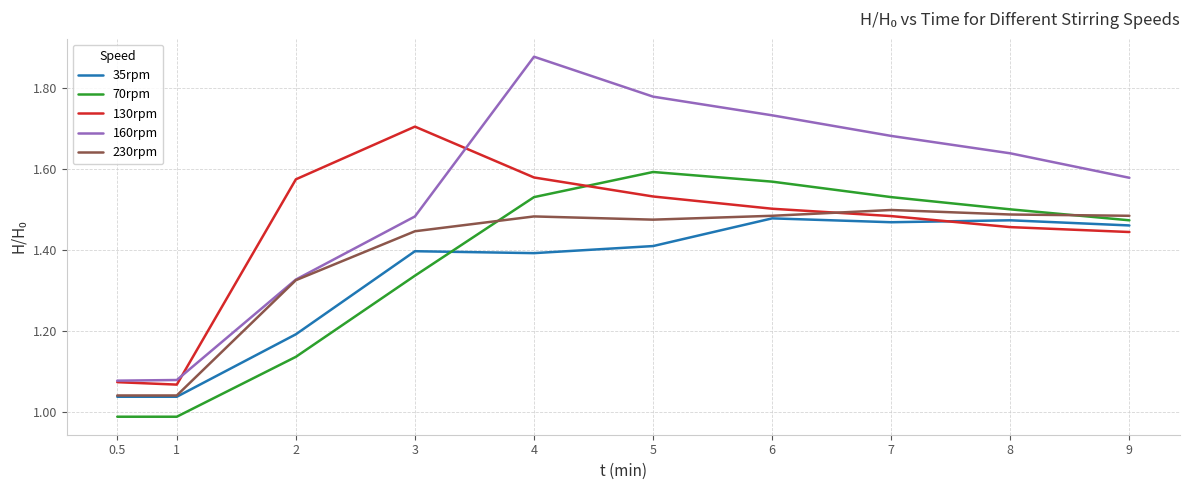

True or false: 230rpm and 130rpm intersect in this chart.

True